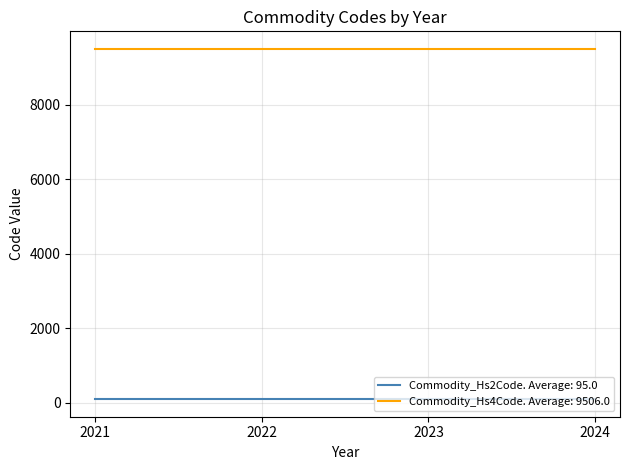

True or false: Commodity_Hs4Code. Average: 9506.0 has a value of 9506 at 2024.

True